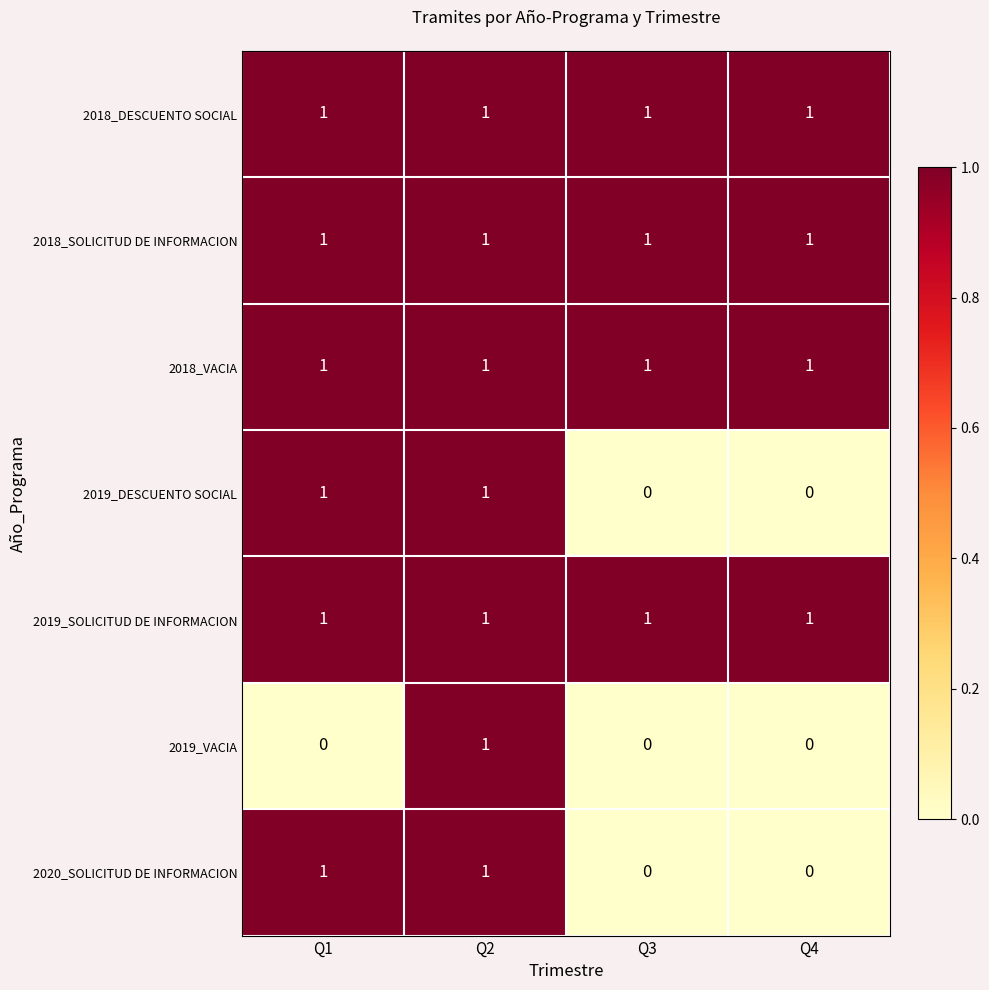

What is the maximum value shown in the chart?

1